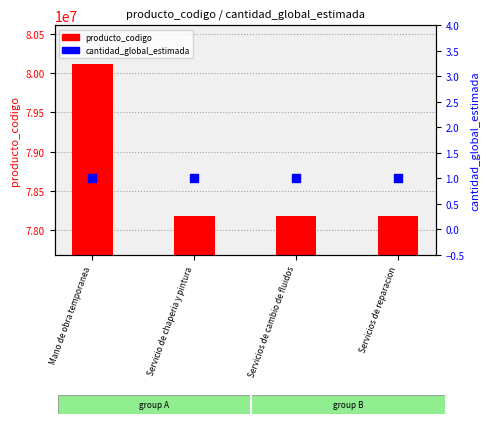

What are all the series names shown in the legend?

producto_codigo, cantidad_global_estimada